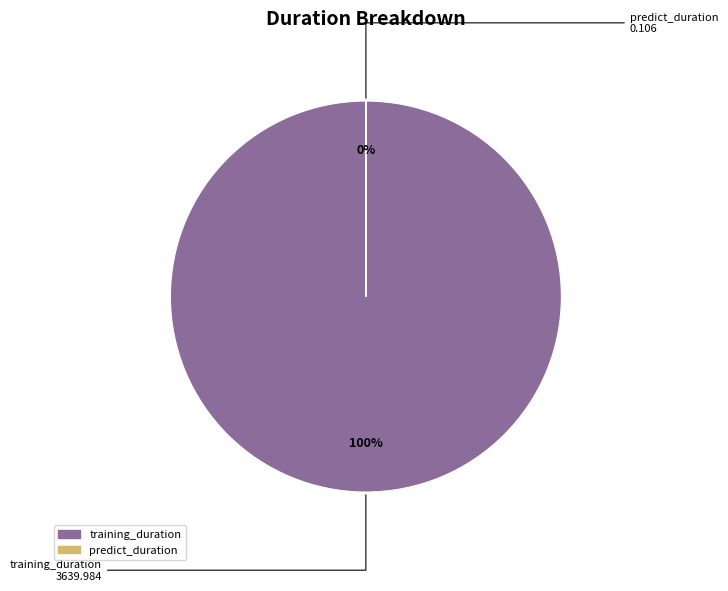

Count the number of slices in the pie.

2